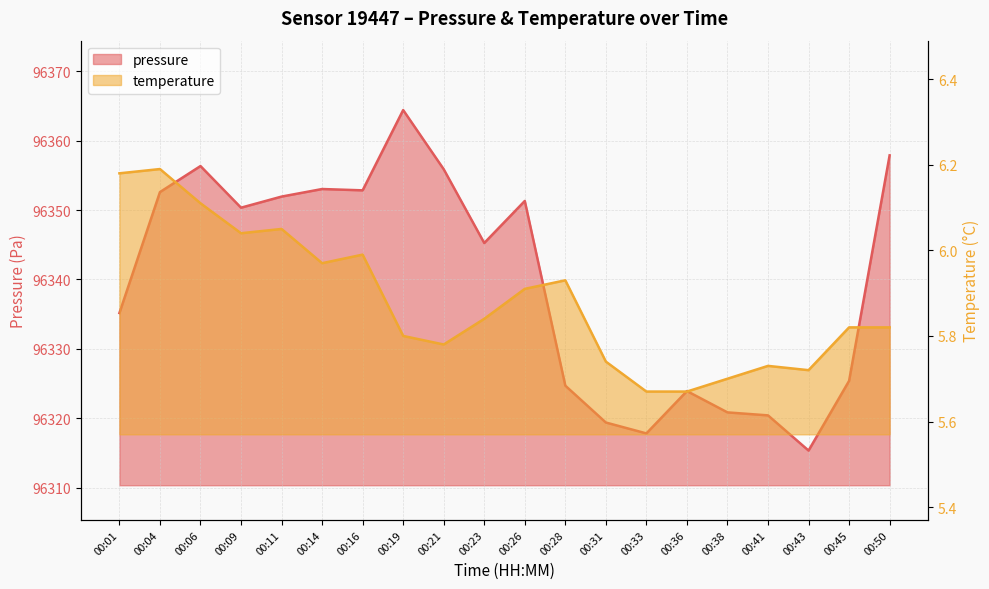

Which has a higher value, 00:21 or 00:06?

00:06